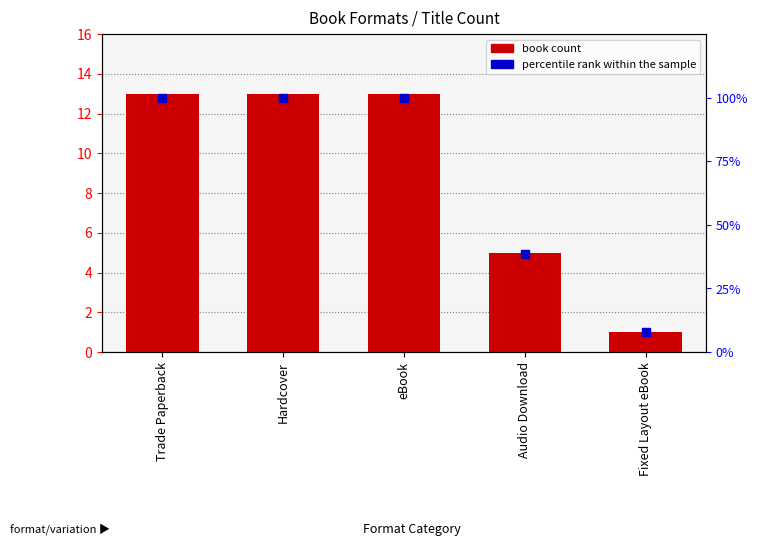

Which series reaches the maximum Y coordinate?

percentile rank within the sample